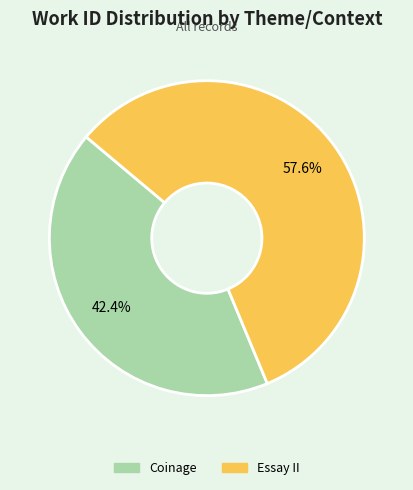

Between Essay II and Coinage, which is larger?

Essay II